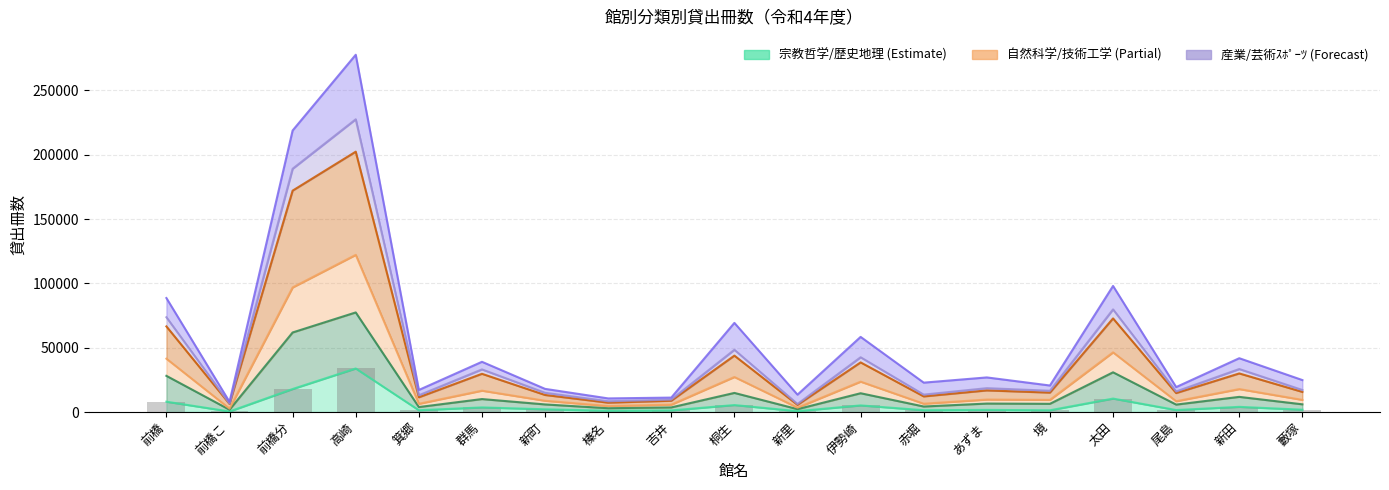

Reading right to left, transcribe all the data shown in this chart.

宗教哲学: 藪塚=1797	新田=4014	尾島=1532	太田=10447	境=1348	あずま=1651	赤堀=1402	伊勢崎=5138	新里=660	桐生=5416	吉井=1248	榛名=973	新町=2119	群馬=3577	箕郷=1378	高崎=33848	前橋分=17881	前橋こ=419	前橋=8016
歴史地理: 藪塚=5984	新田=11777	尾島=5770	太田=30867	境=6379	あずま=6572	赤堀=4282	伊勢崎=14599	新里=2231	桐生=14844	吉井=3583	榛名=2952	新町=5899	群馬=10071	箕郷=3858	高崎=77419	前橋分=61842	前橋こ=1787	前橋=28117
自然科学: 藪塚=24837	新田=41823	尾島=19388	太田=98012	境=20609	あずま=26889	赤堀=22837	伊勢崎=58407	新里=13495	桐生=69286	吉井=11208	榛名=10573	新町=17993	群馬=39037	箕郷=17147	高崎=277745	前橋分=218862	前橋こ=7903	前橋=88609
技術工学: 藪塚=15641	新田=29996	尾島=14741	太田=72766	境=15087	あずま=16799	赤堀=12135	伊勢崎=38569	新里=5577	桐生=43834	吉井=8770	榛名=7270	新町=13248	群馬=29706	箕郷=11456	高崎=202395	前橋分=172105	前橋こ=6311	前橋=66556
産業: 藪塚=9440	新田=17839	尾島=8389	太田=46390	境=9443	あずま=9694	赤堀=6466	伊勢崎=23611	新里=3402	桐生=27225	吉井=5731	榛名=4656	新町=8764	群馬=16603	箕郷=6403	高崎=122177	前橋分=96862	前橋こ=2644	前橋=41474